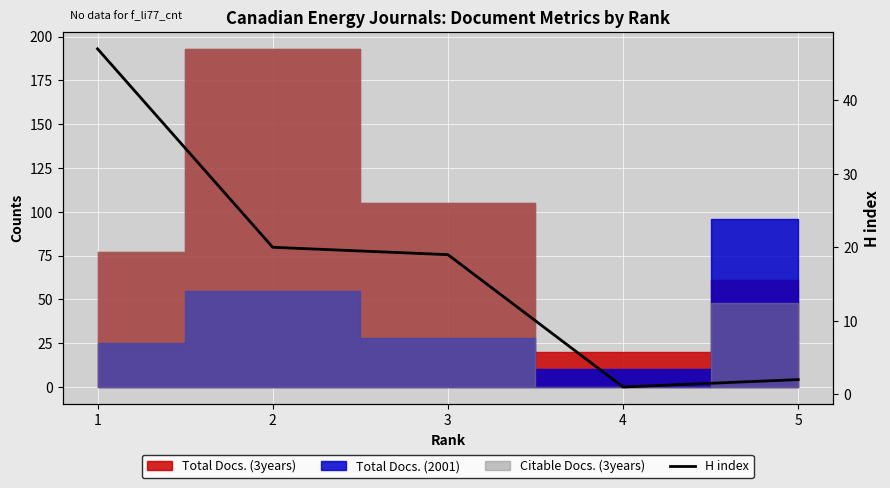

What is the maximum value shown in the chart?

47